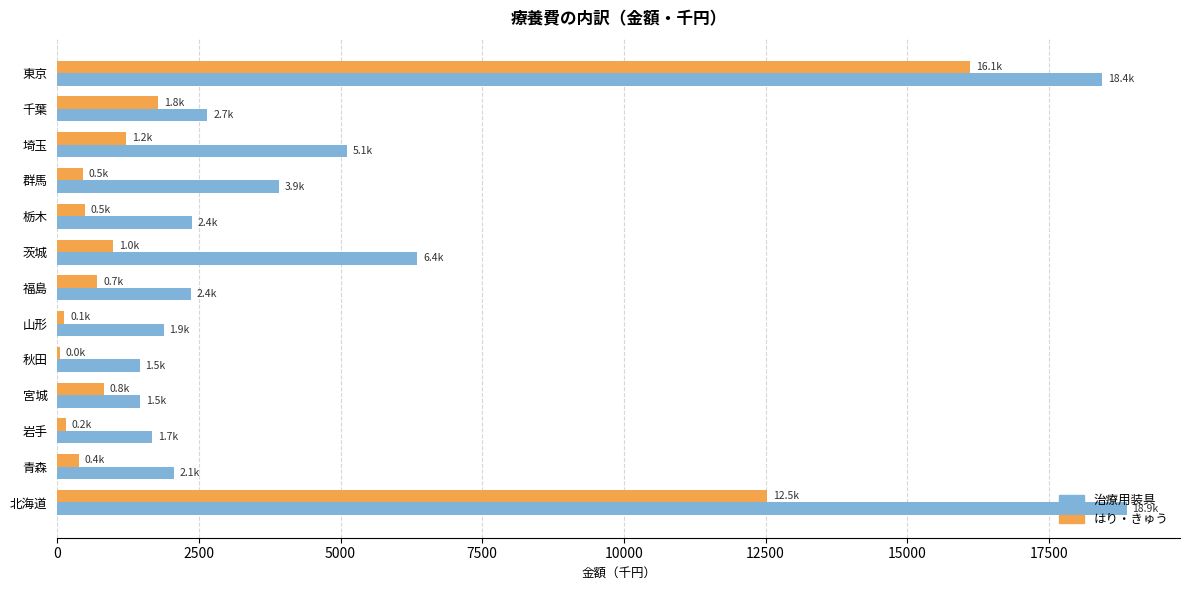

What is the sum of all はり・きゅう values?

35796.4